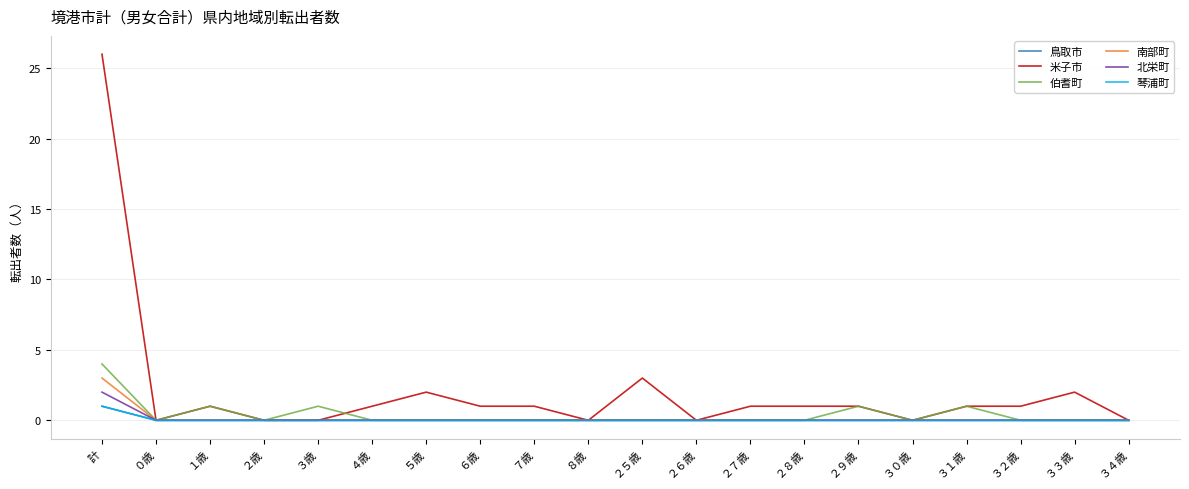

Which label corresponds to the largest value in the chart?

計